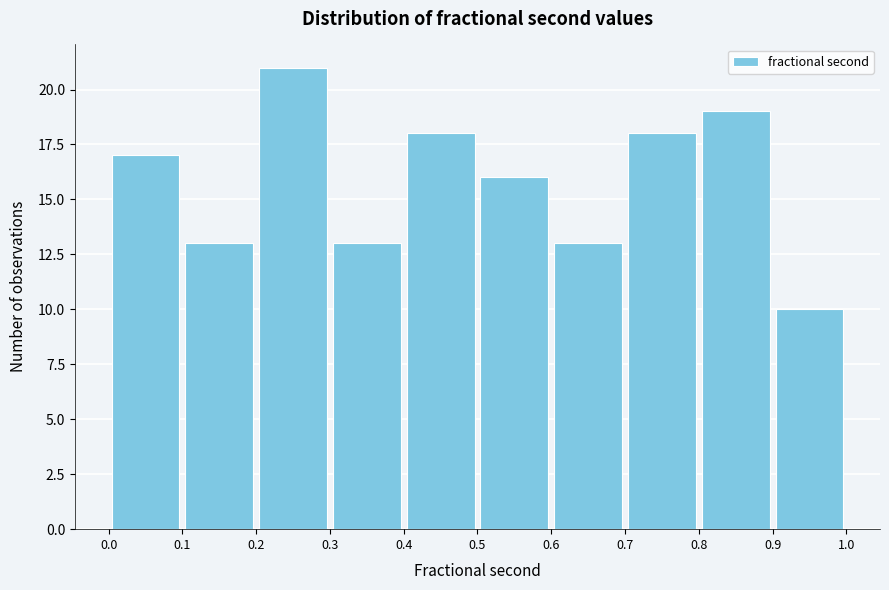

Reading left to right, transcribe this chart: for each bar, give the range it covers on the x-axis and its height. The values are not printed on the chart, so give them approximately, as read against the axis.

0.0 to 0.1: 17
0.1 to 0.2: 13
0.2 to 0.3: 21
0.3 to 0.4: 13
0.4 to 0.5: 18
0.5 to 0.6: 16
0.6 to 0.7: 13
0.7 to 0.8: 18
0.8 to 0.9: 19
0.9 to 1.0: 10